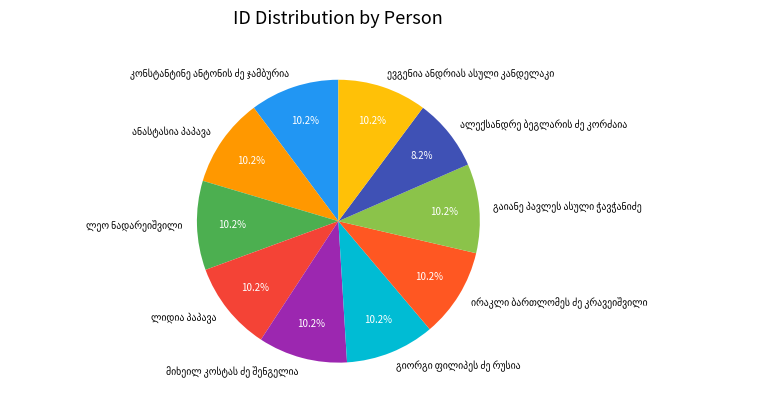

Does any single category account for the majority?

No